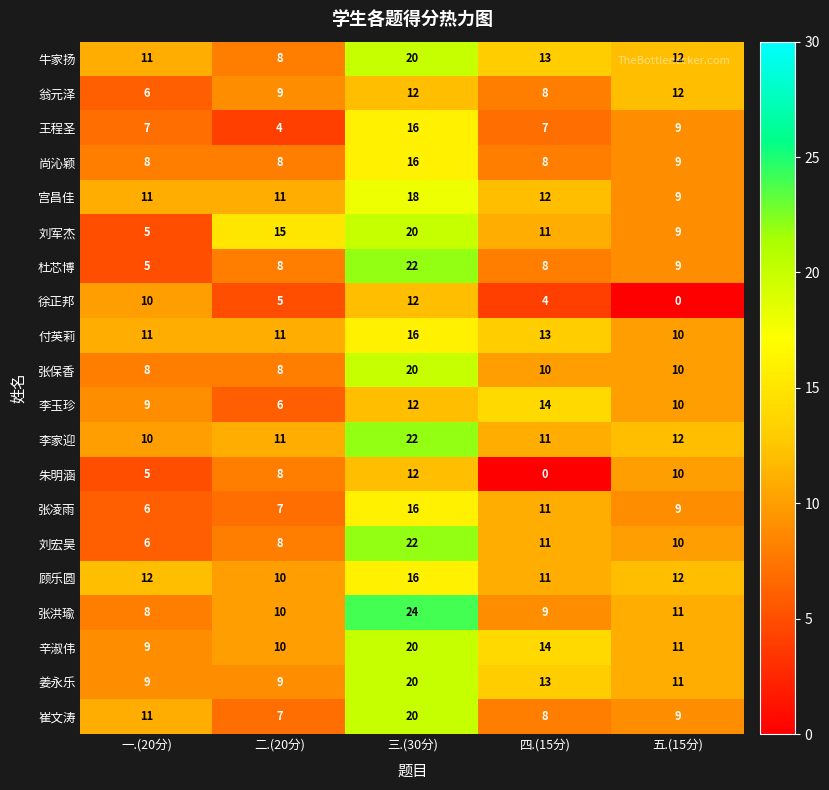

What value does the 张凌雨 series have at 二.(20分)?

7